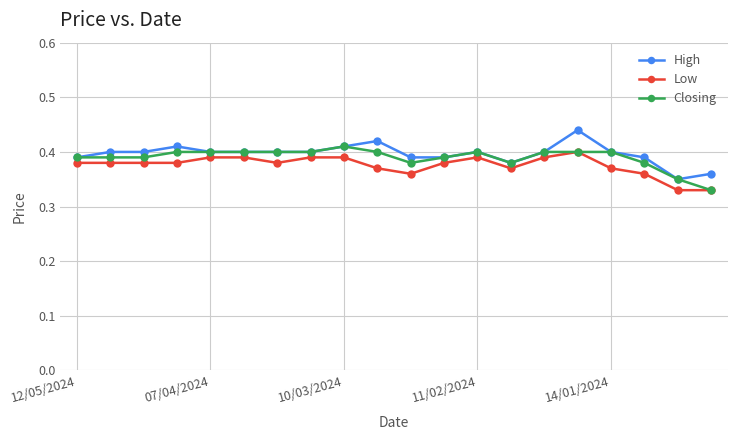

True or false: High has more than 1 points higher than both neighbors.

True